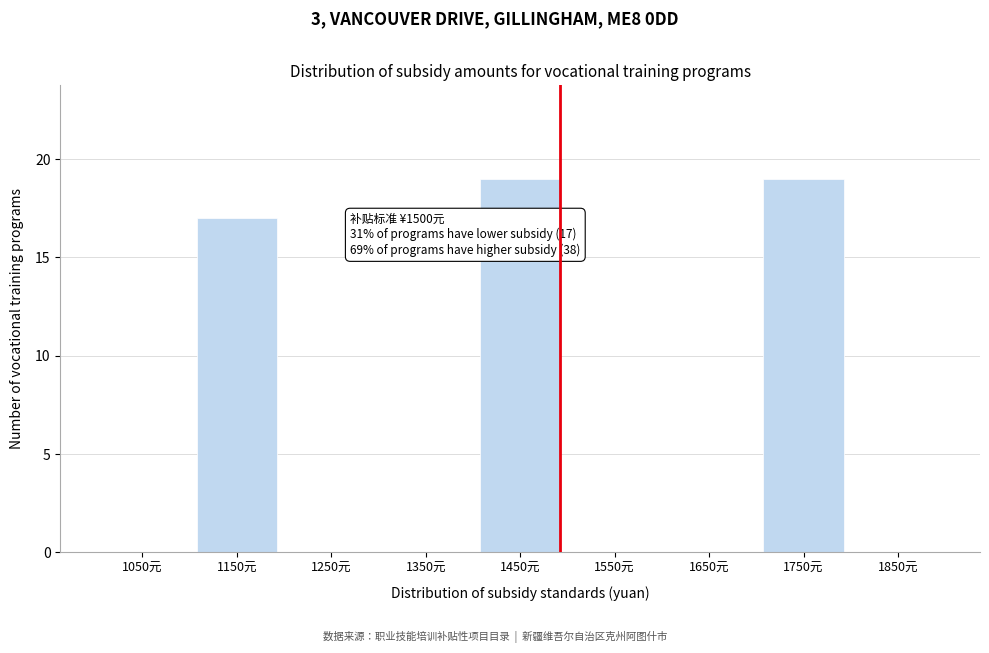

Reading right to left, what are all the values shown in this chart?

1850元=0	1750元=19	1650元=0	1550元=0	1450元=19	1350元=0	1250元=0	1150元=17	1050元=0